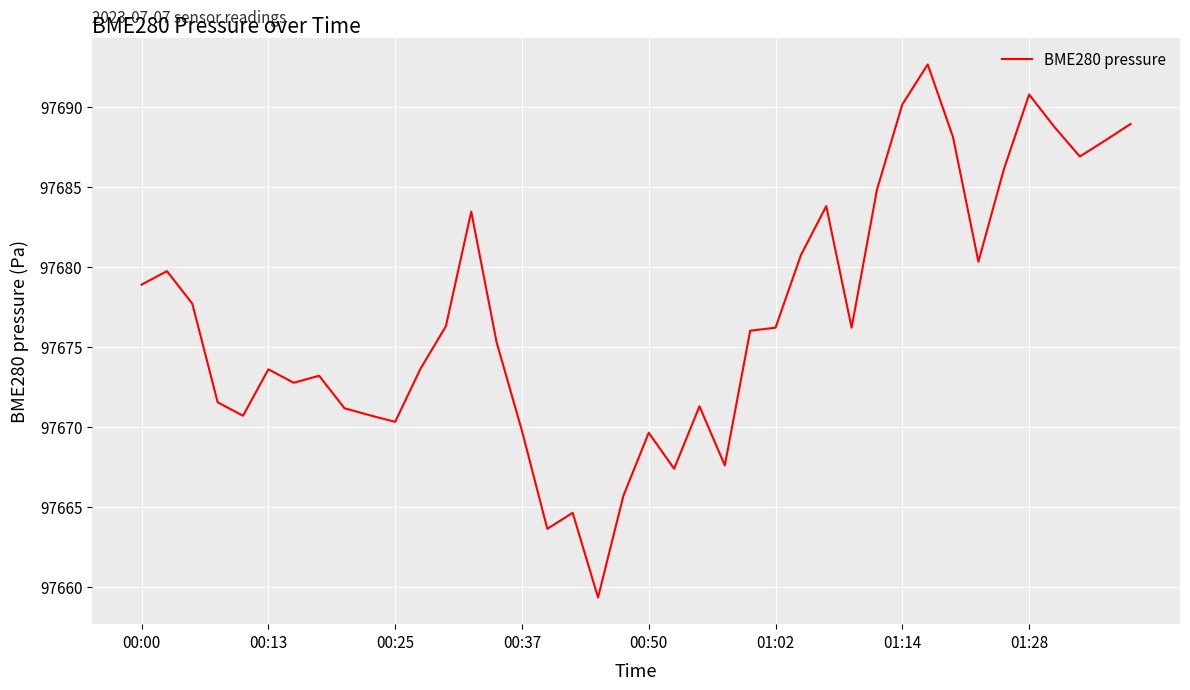

Count the number of data series in this chart.

1